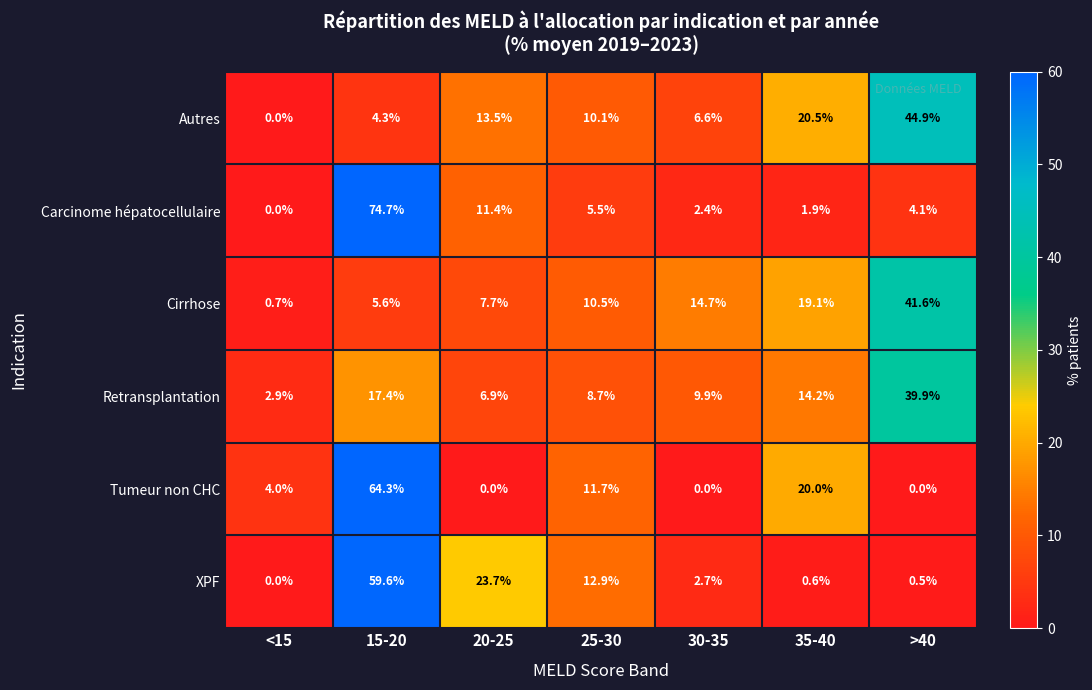

True or false: Tumeur non CHC has a value of 1.1 at <15.

False